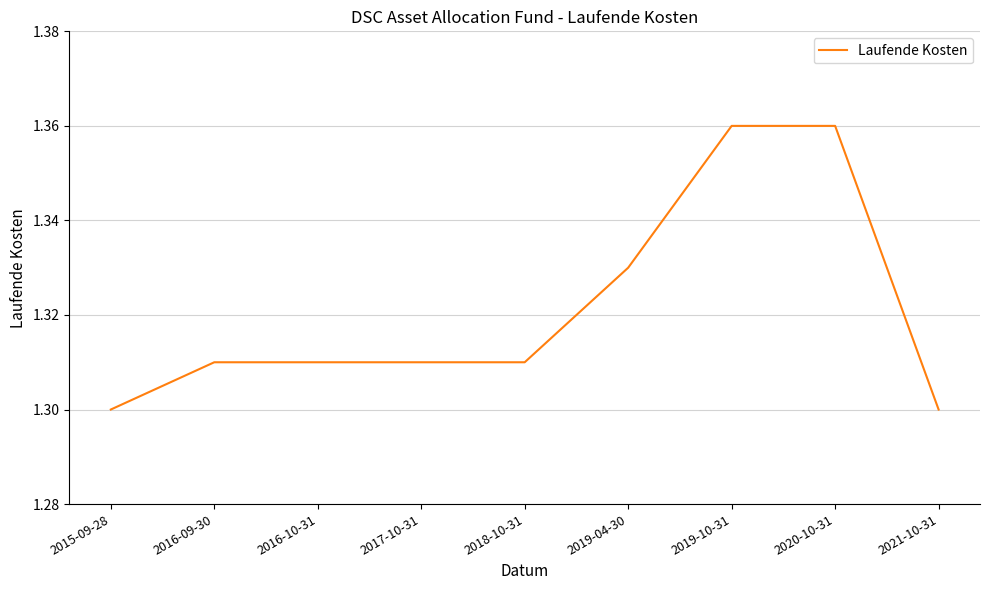

What is the ratio of the value at 2016-09-30 to the value at 2017-10-31?

1.0